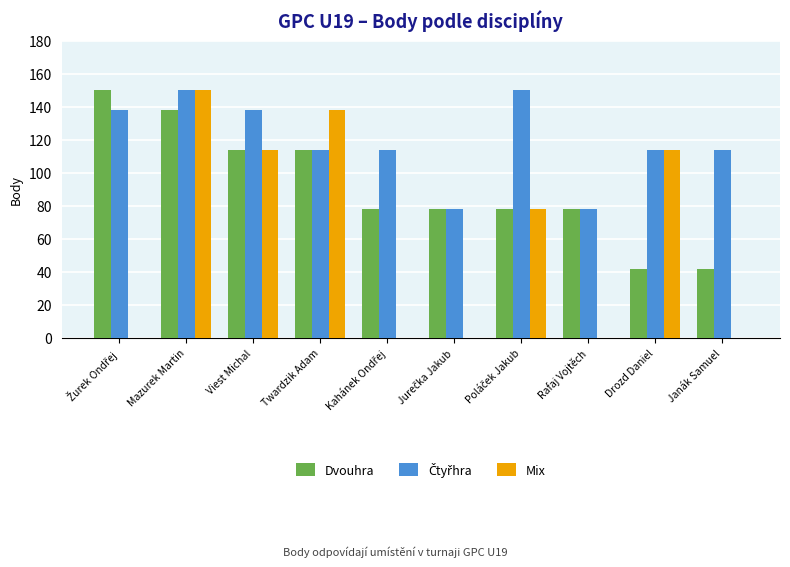

What is the sum of the Dvouhra values at Mazurek Martin and Viest Michal?

252